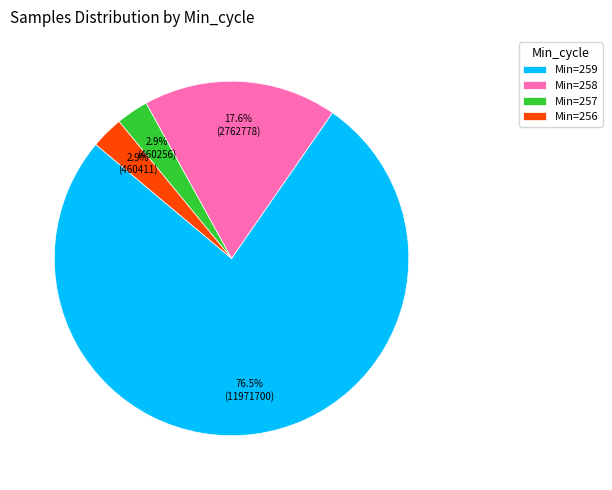

Approximately how many times larger is the value at Min=259 compared to Min=258?

4.3